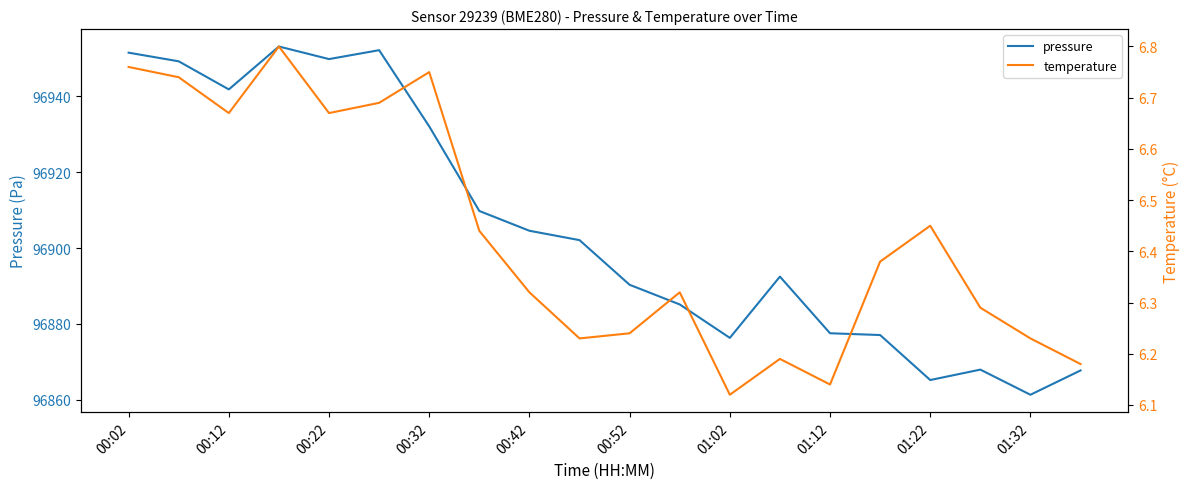

True or false: pressure has more than 0 interior local peaks.

True